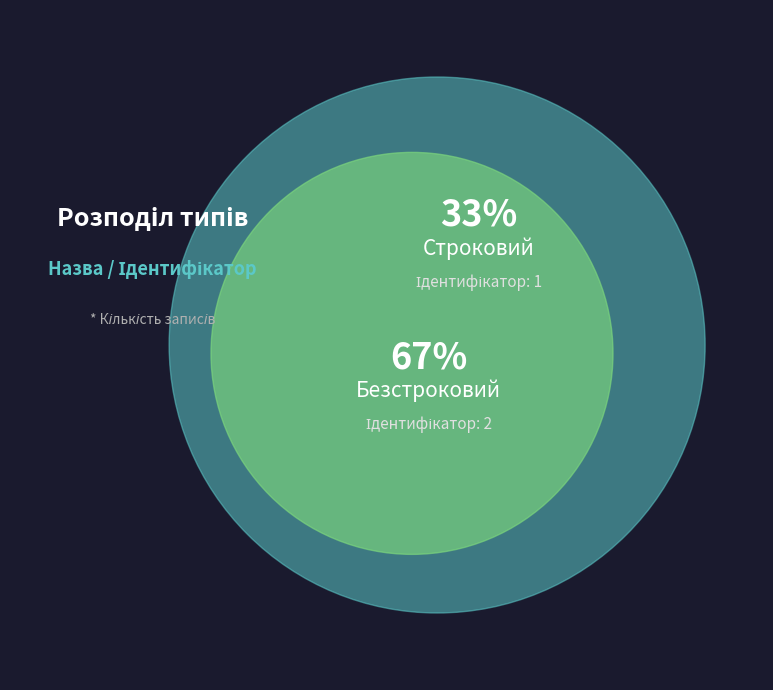

Which slice is the largest?

Безстроковий